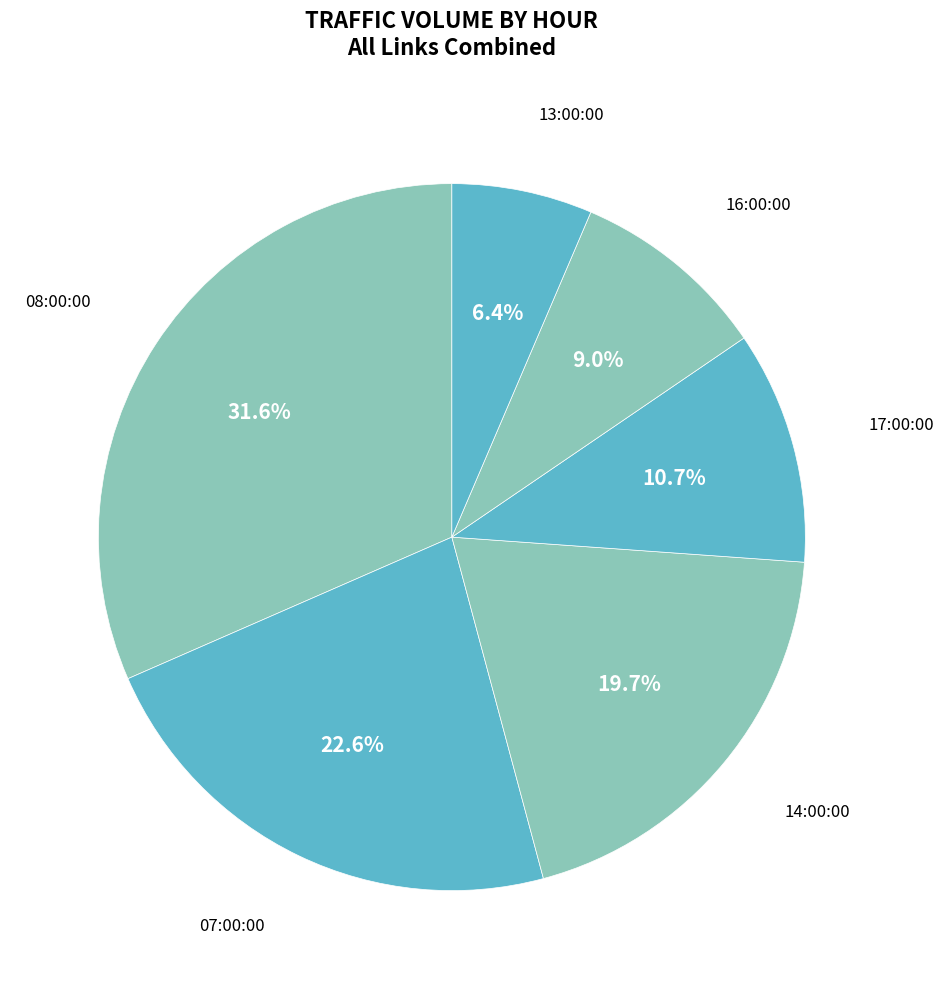

To the nearest percent, what is the difference between the 14:00:00 and 13:00:00 slice percentages?

13%